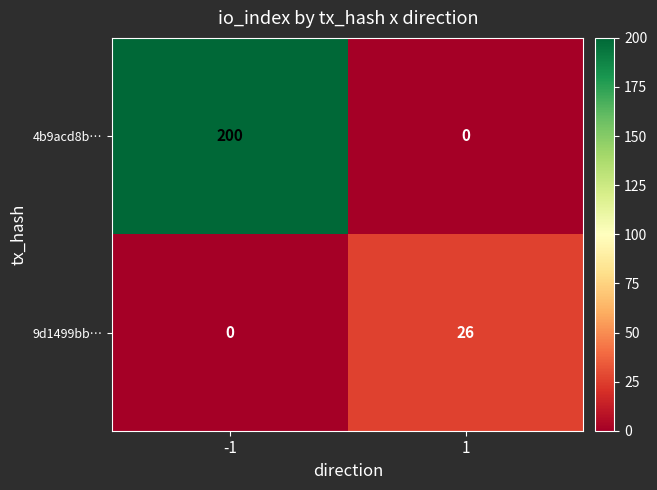

List the series in order of their overall mean, lowest first.

9d1499bb…, 4b9acd8b…